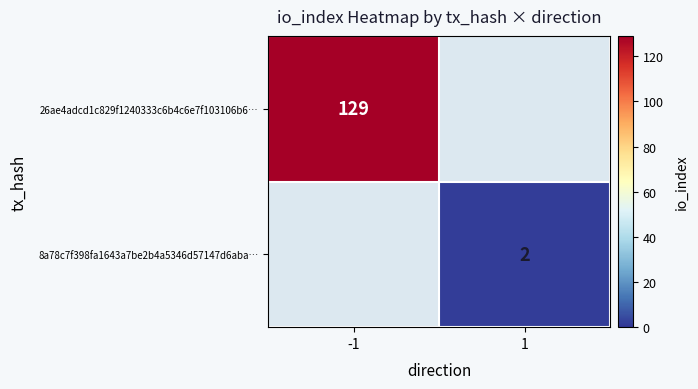

Is it true that 8a78c7f398fa1643a7be2b4a5346d57147d6aba… equals 2 at 1?

True